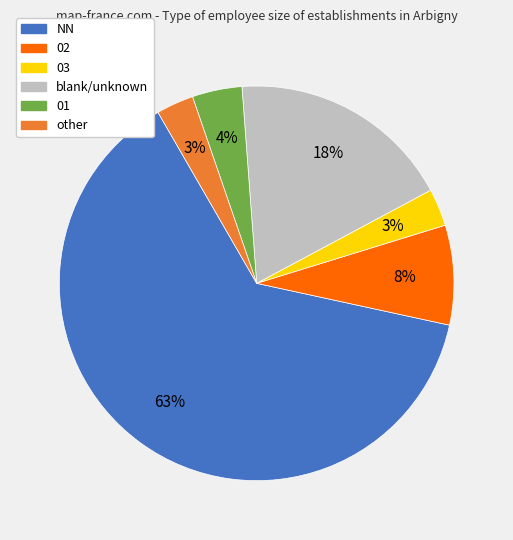

Does any single category account for the majority?

Yes